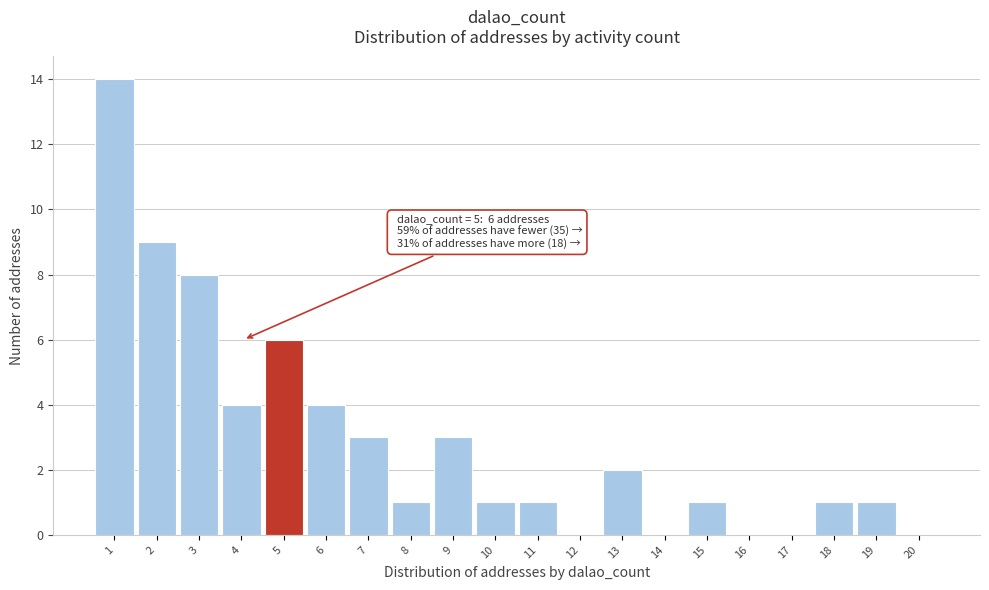

Reading left to right, list all the values displayed in this chart.

1=14	2=9	3=8	4=4	5=6	6=4	7=3	8=1	9=3	10=1	11=1	12=0	13=2	14=0	15=1	16=0	17=0	18=1	19=1	20=0